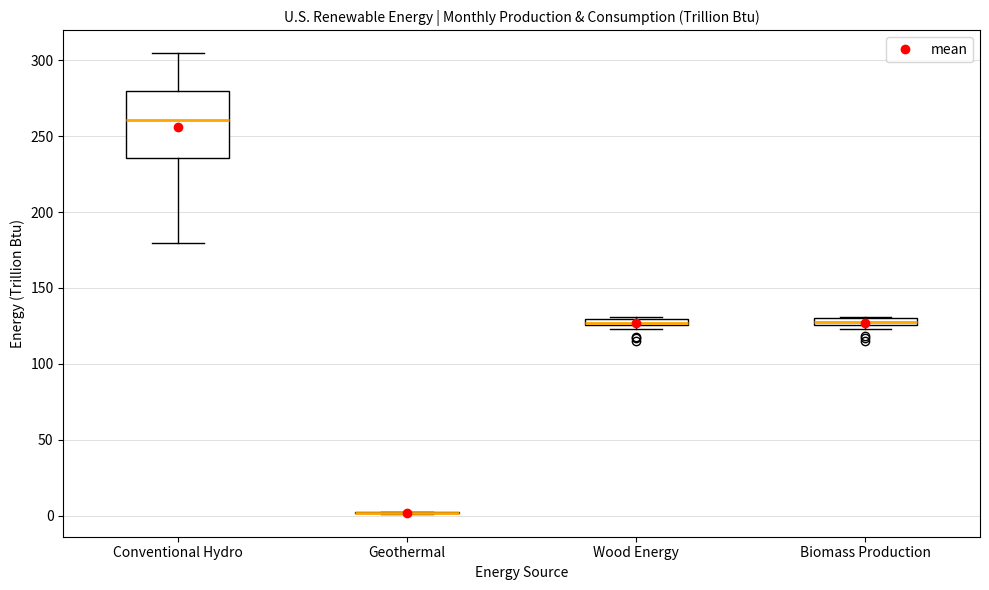

Comparing the boxes themselves (not the whiskers), which one is the tallest?

Conventional Hydro